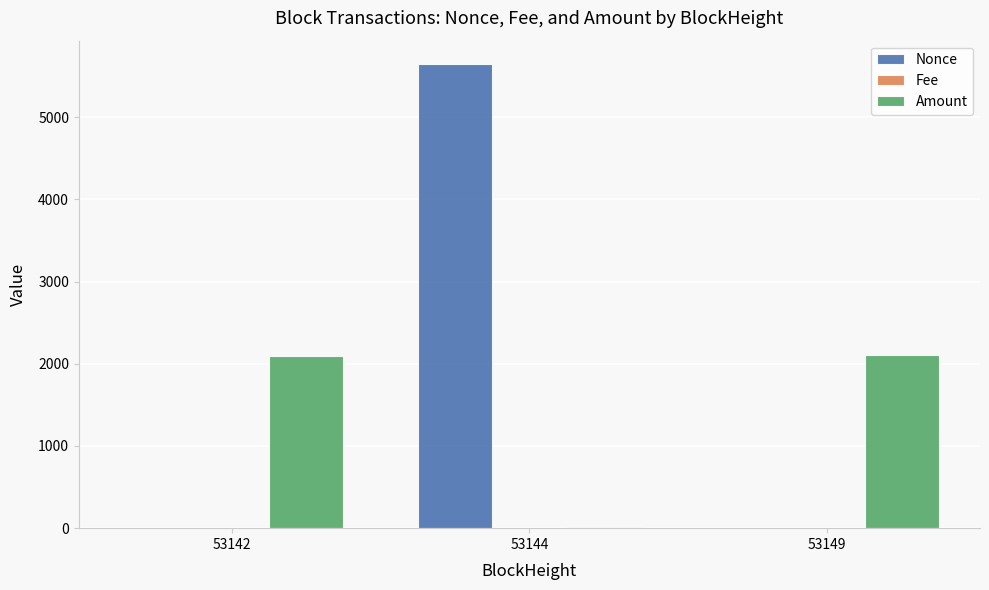

Between 53144 and 53149, which series saw the biggest shift?

Nonce